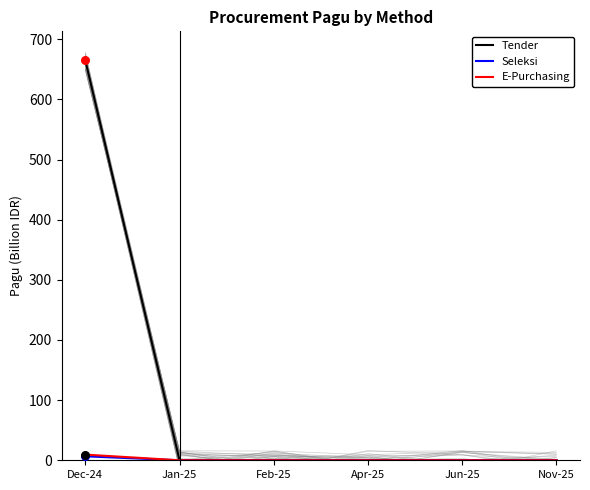

What are all the series names shown in the legend?

Tender, Seleksi, E-Purchasing